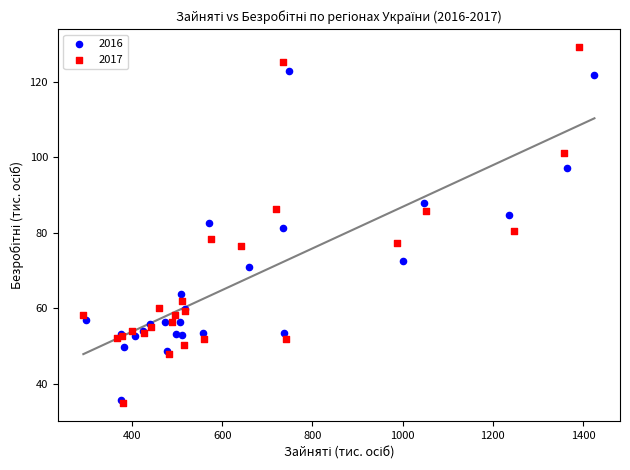

Which series reaches the maximum Y coordinate?

2017